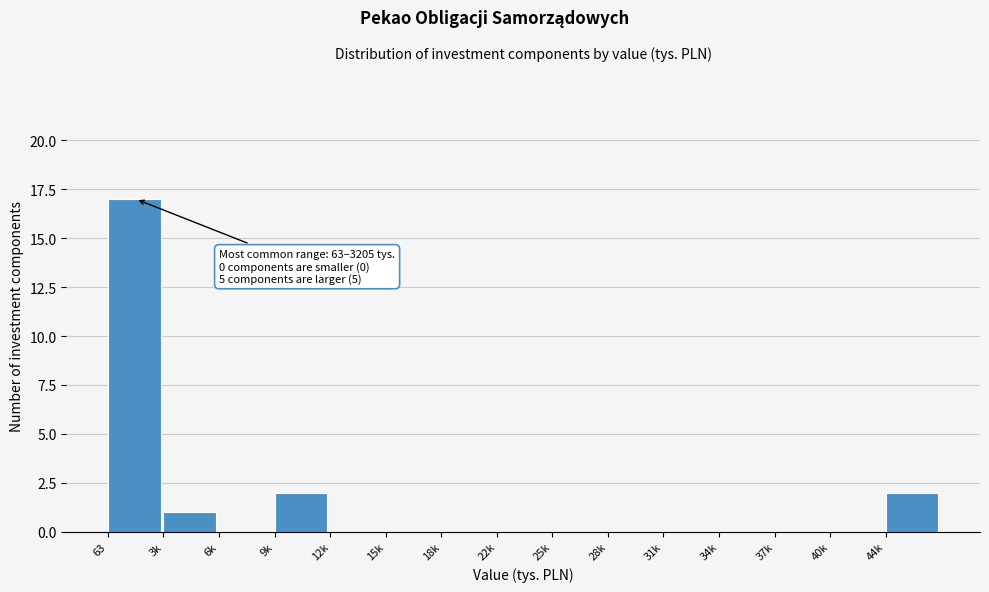

Reading left to right, transcribe all the data shown in this chart.

63=17	3k=1	6k=0	9k=2	12k=0	15k=0	18k=0	22k=0	25k=0	28k=0	31k=0	34k=0	37k=0	40k=0	44k=2